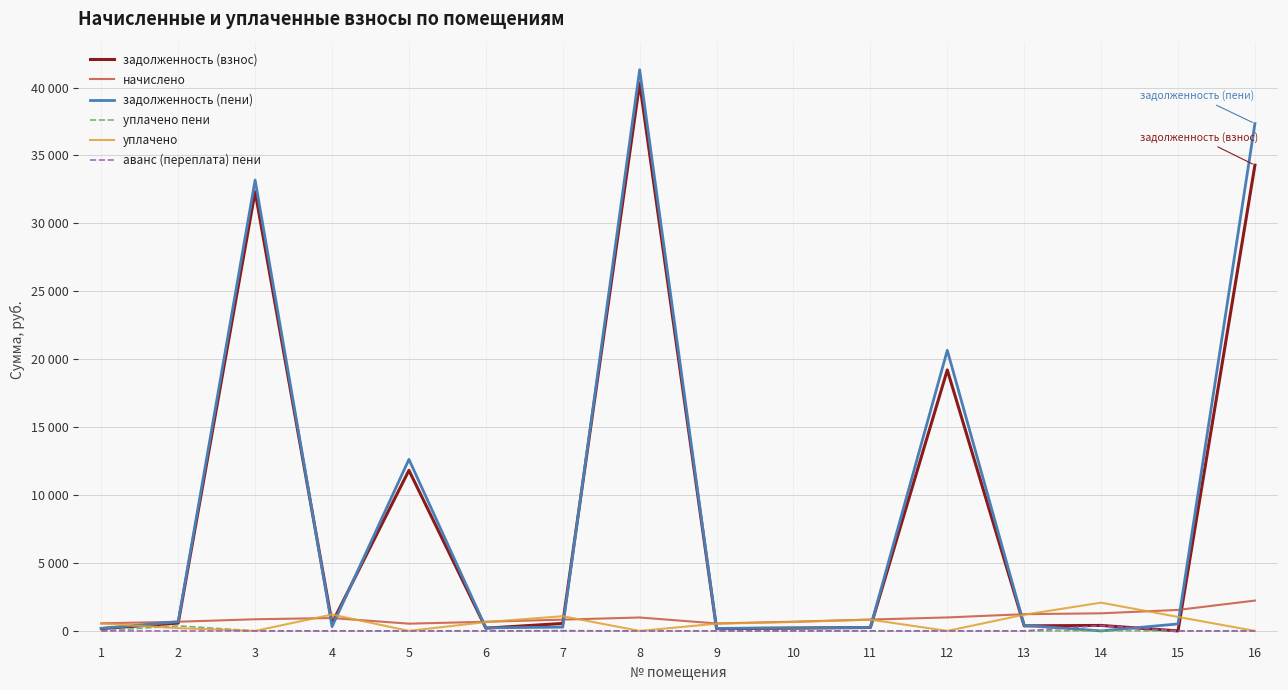

What is the greatest value displayed?

41310.6